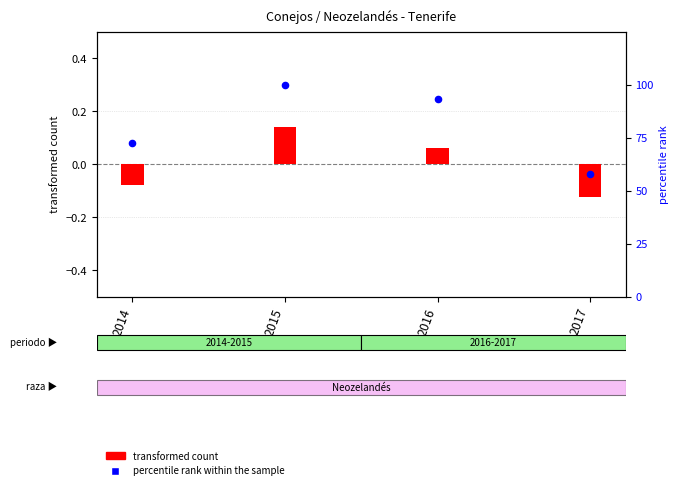

What is the change in value from 2015 to 2016?

-6.8